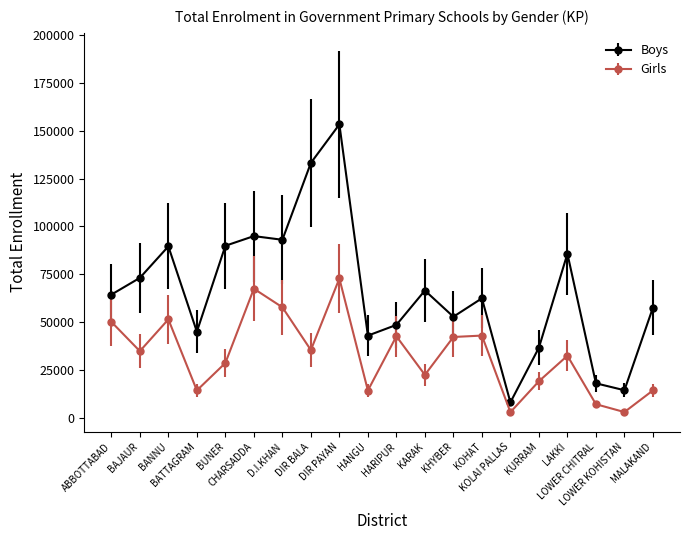

What is the sum of all Girls values?

658209